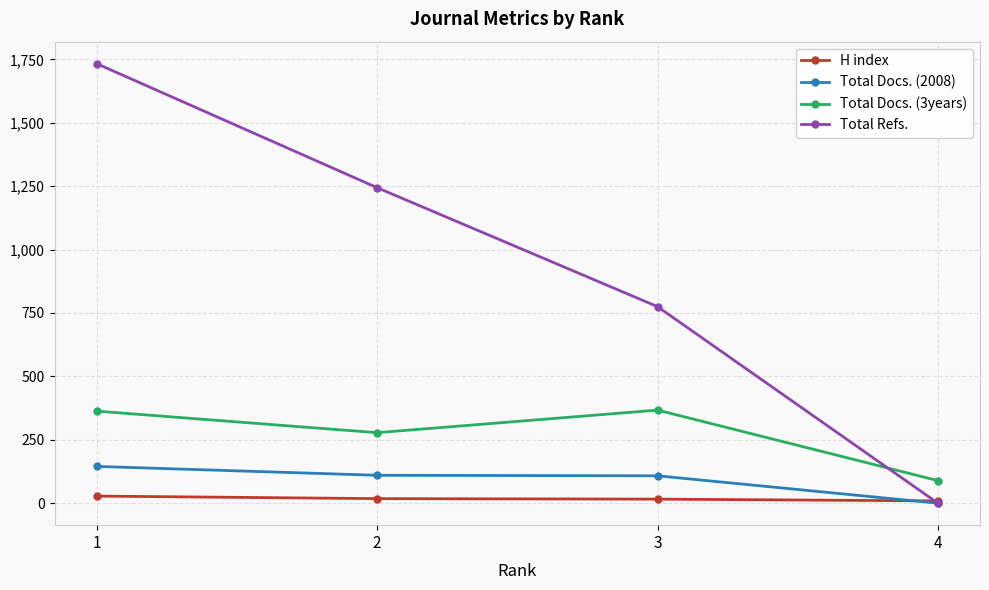

True or false: Total Refs. has a value of 1244 at 2.

True